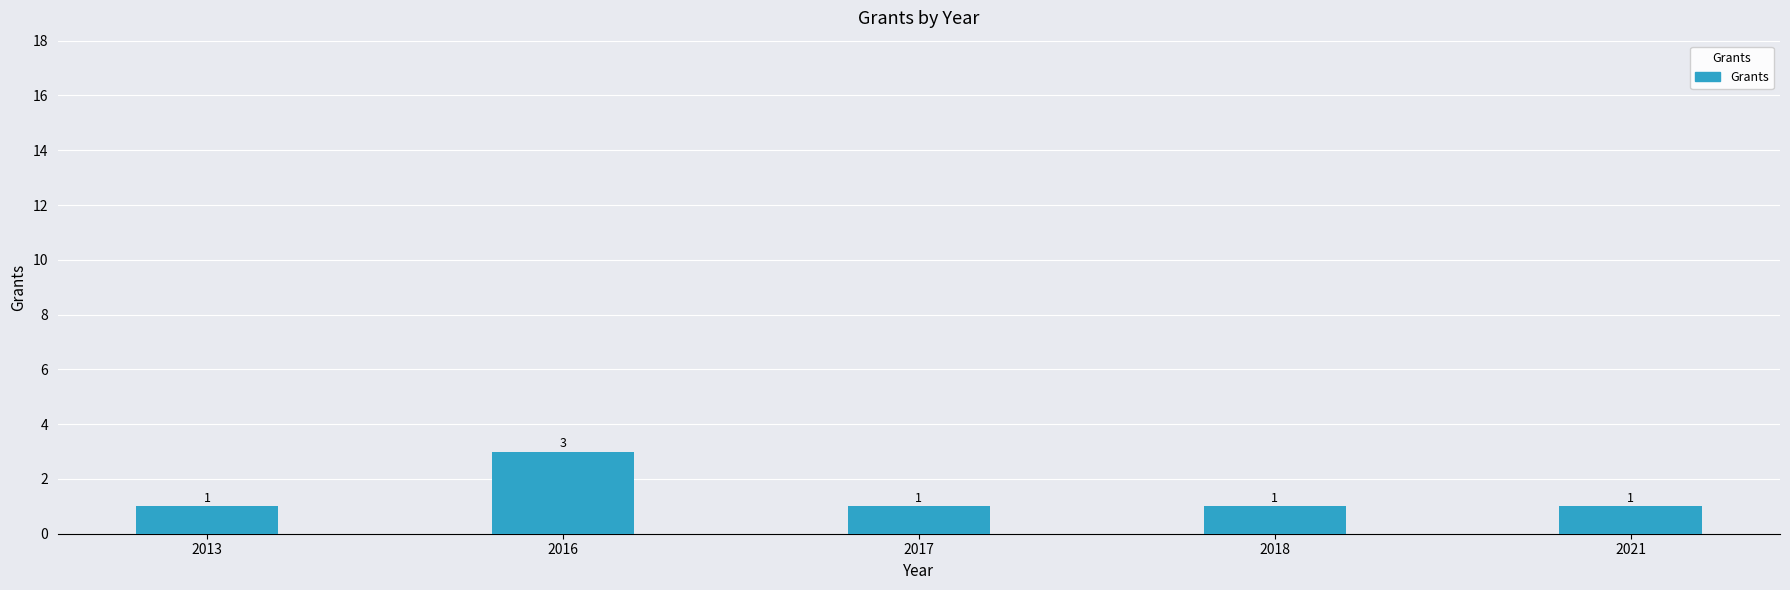

What is the sum of the values at 2021 and 2018?

2